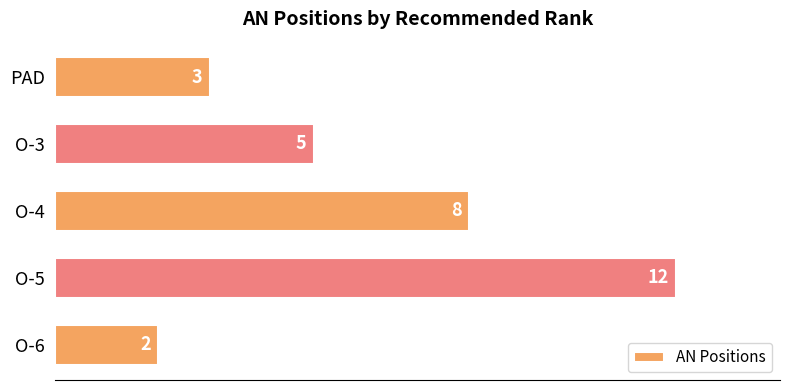

At which label is the value closest to 7?

O-4